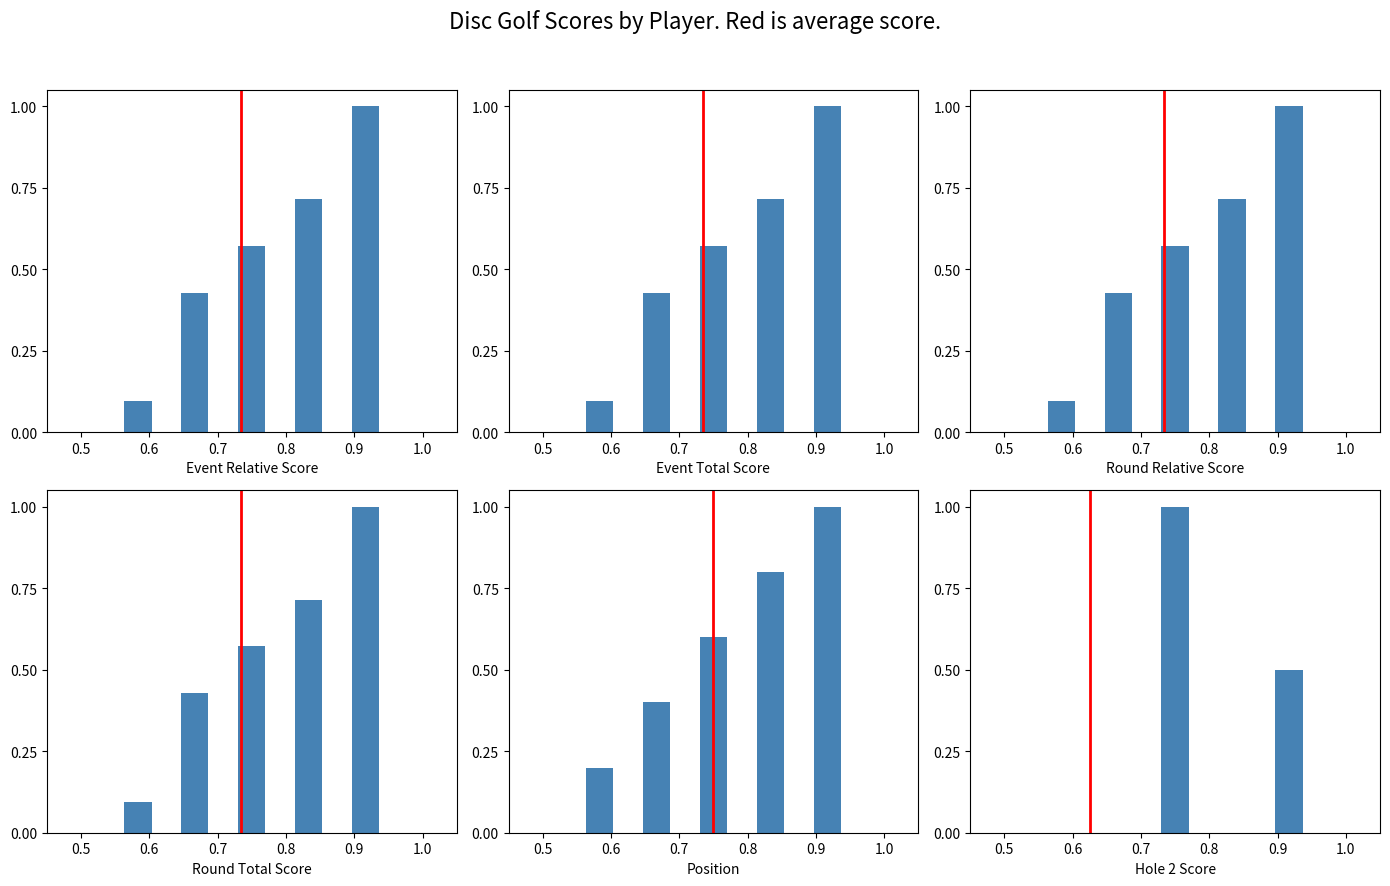

How many categories are shown in the chart?

6